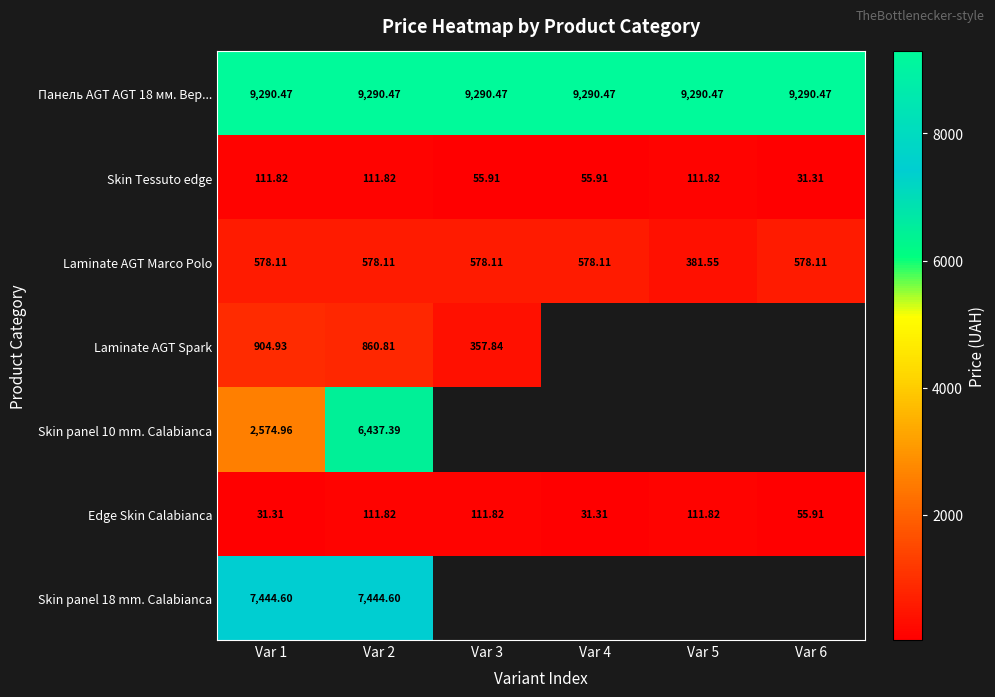

True or false: Панель AGT AGT 18 мм. Вер... has a value of 9290.5 at Var 5.

True